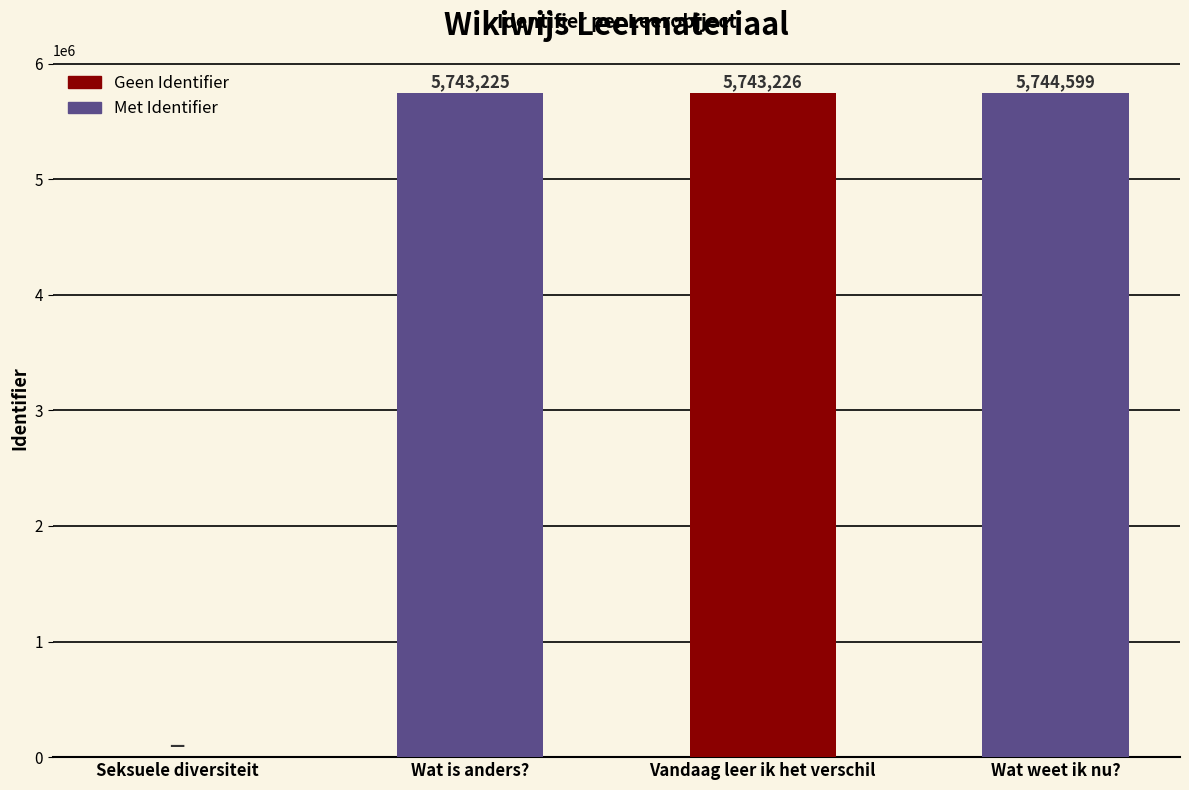

What is the sum of the values at Vandaag leer ik het verschil and Seksuele diversiteit?

5743226